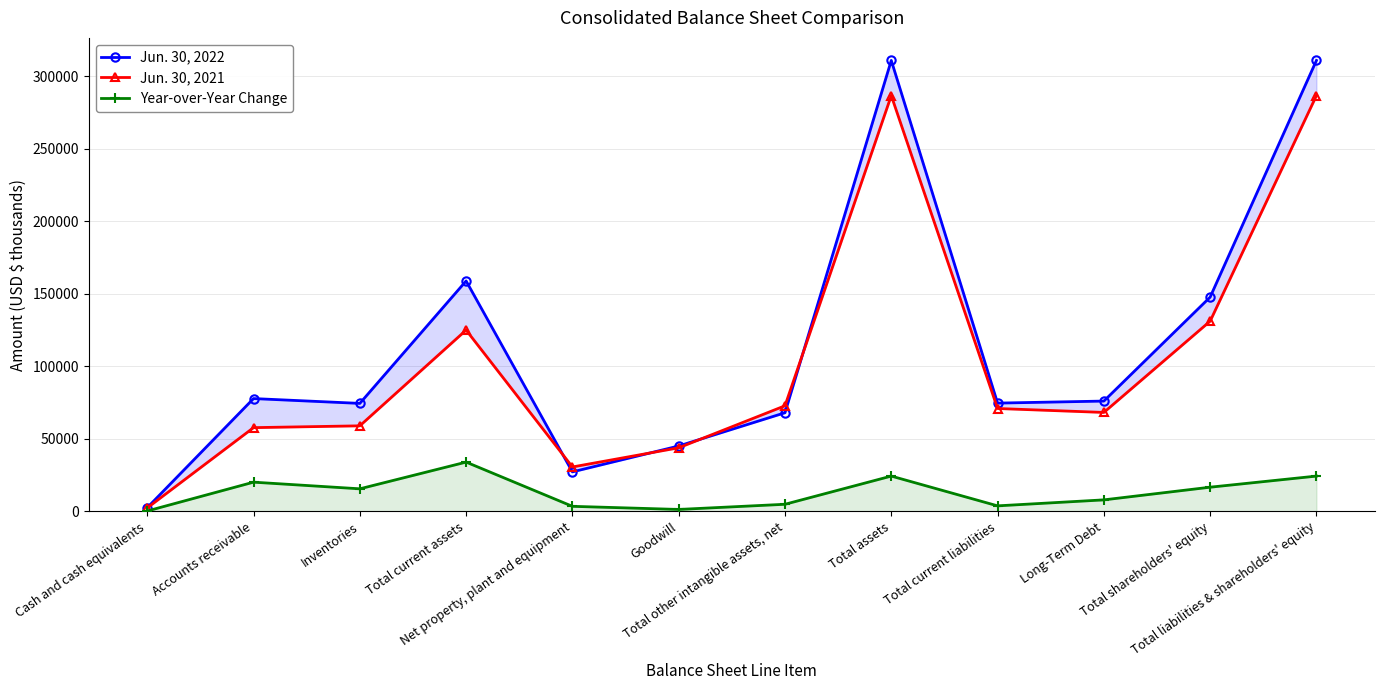

What is the value of the Jun. 30, 2022 point at the 4th from the left?

158917